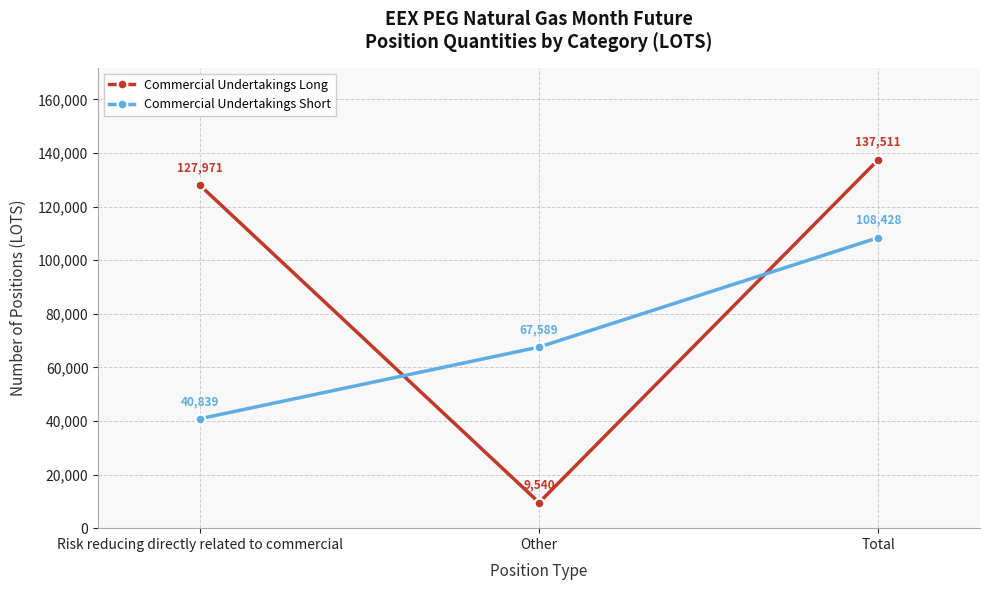

True or false: Commercial Undertakings Short has a value of 88126 at Other.

False